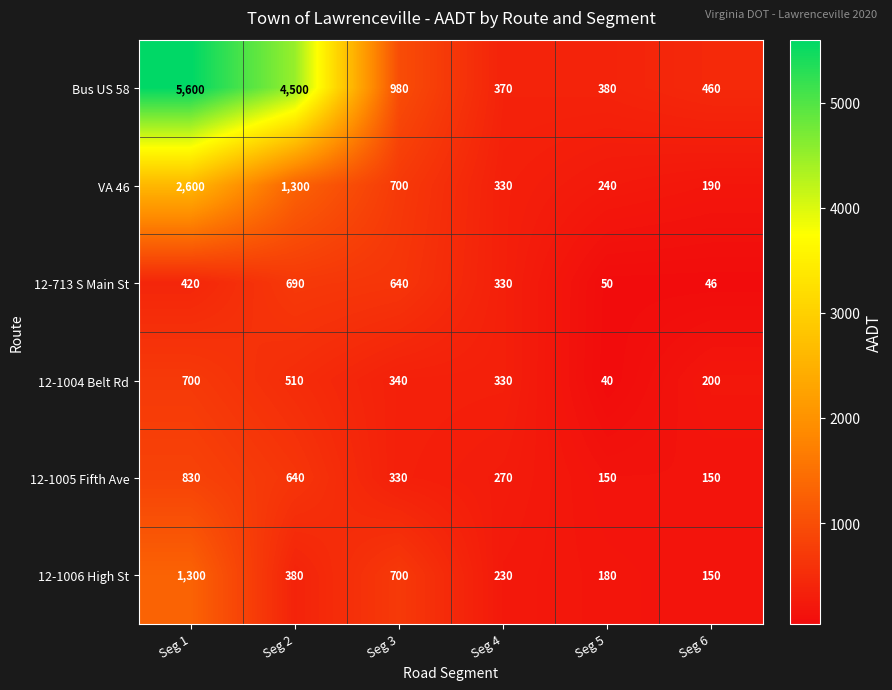

At which category is the sum across all series the highest?

Seg 1